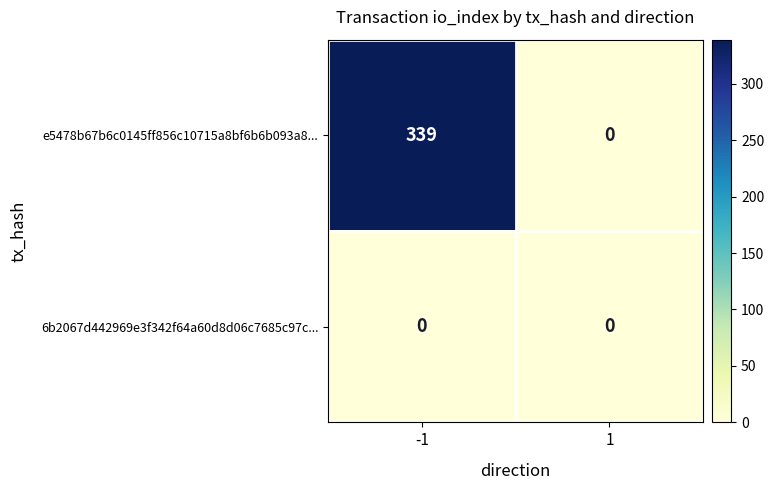

Is the value of 6b2067d442969e3f342f64a60d8d06c7685c97c... at -1 greater than the value of e5478b67b6c0145ff856c10715a8bf6b6b093a8... at -1?

No